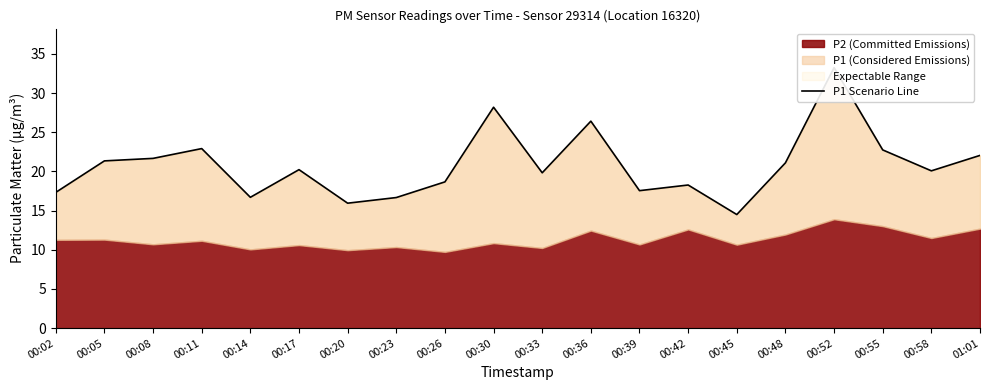

What is the minimum value shown in the chart?

14.5